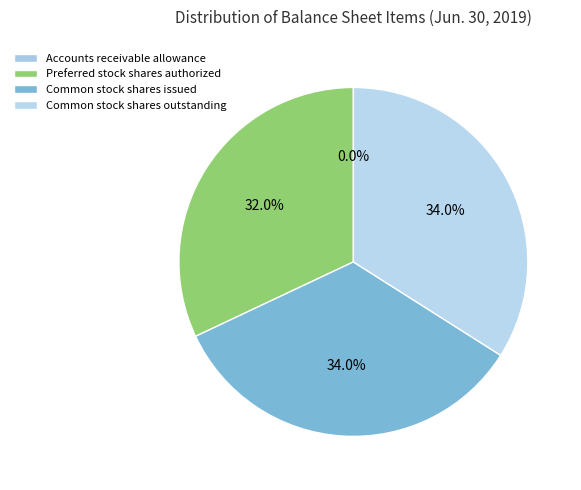

To the nearest percent, what is the difference between the largest and smallest slice percentages?

34%